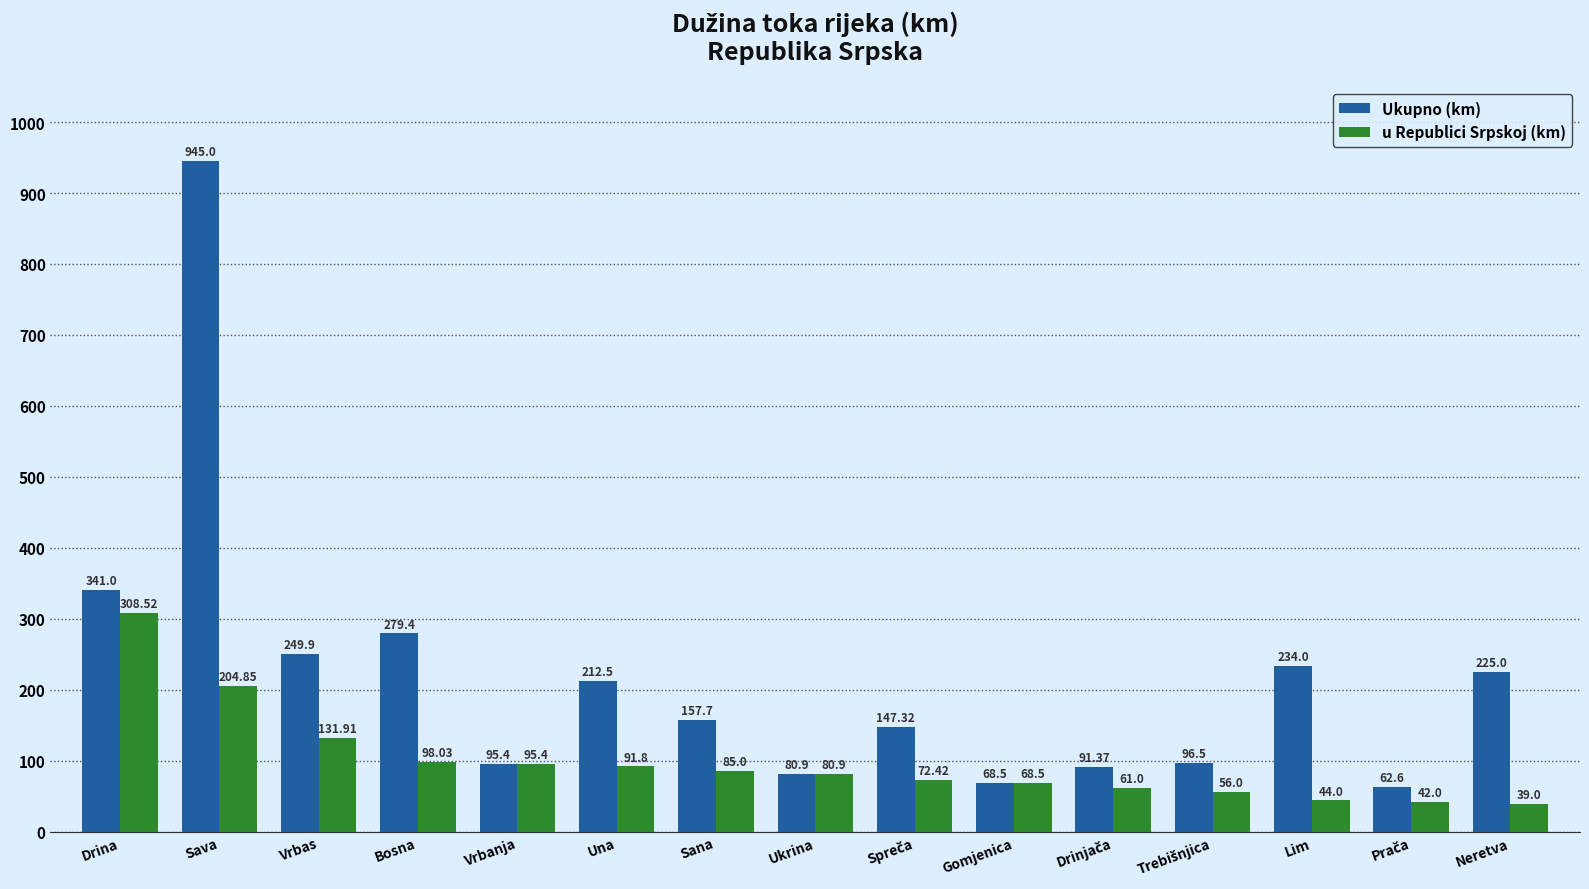

Count the number of data series in this chart.

2